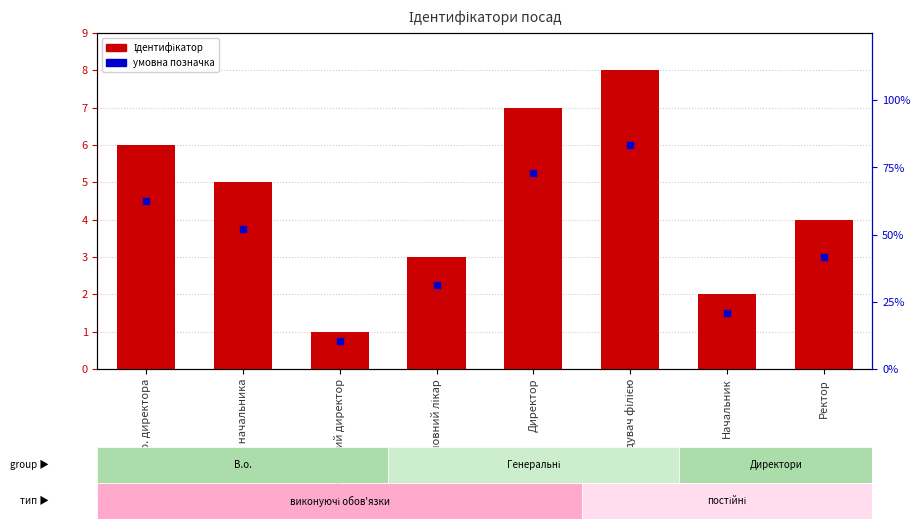

At how many categories does at least one series exceed 1?

7